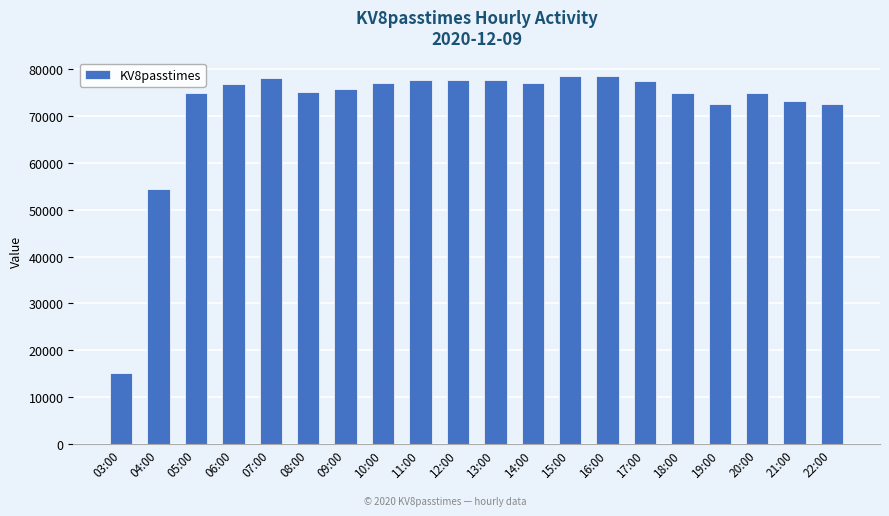

How many values are below 76869?

10